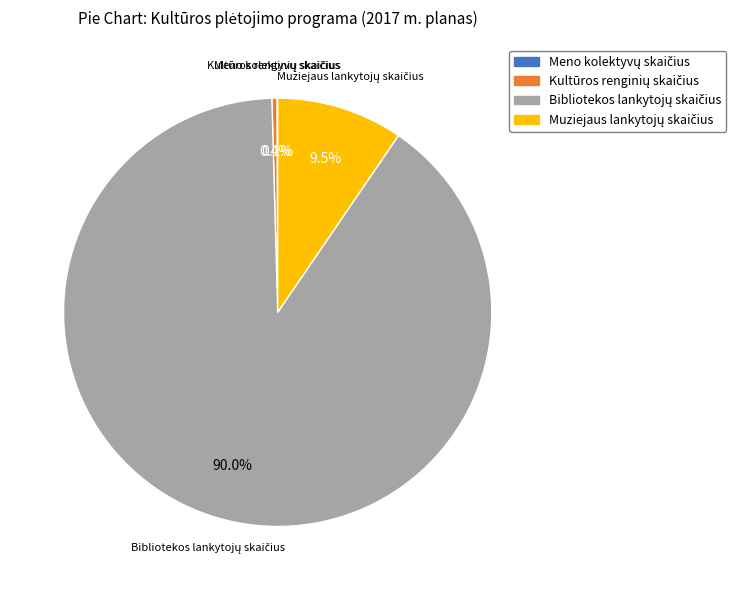

To the nearest percent, what is the average slice percentage?

25%